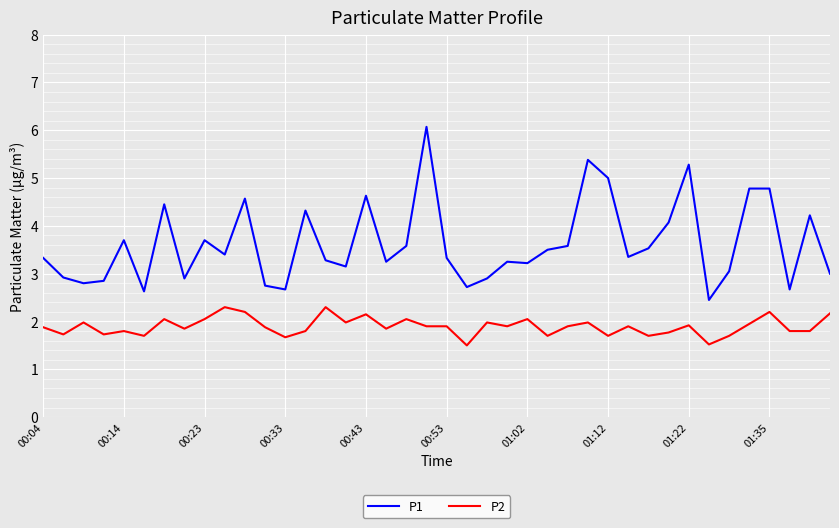

Which series has the largest total across all categories?

P1